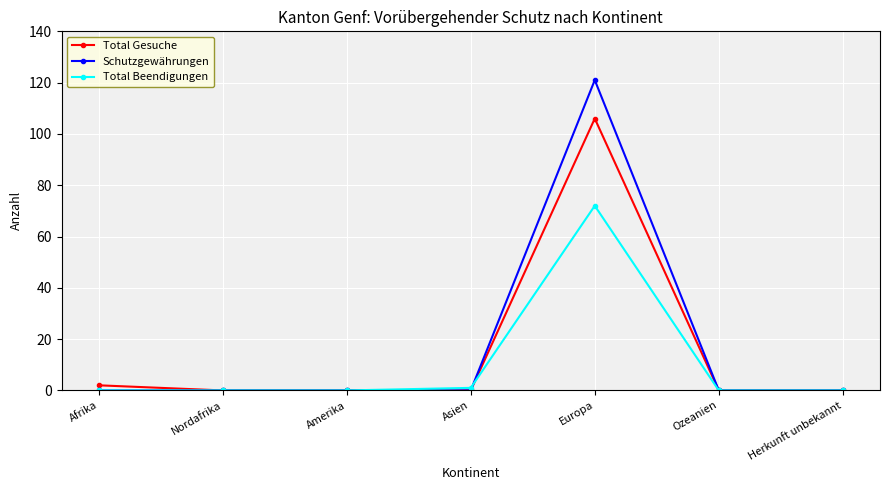

Which series changed the most between Nordafrika and Europa?

Schutzgewährungen